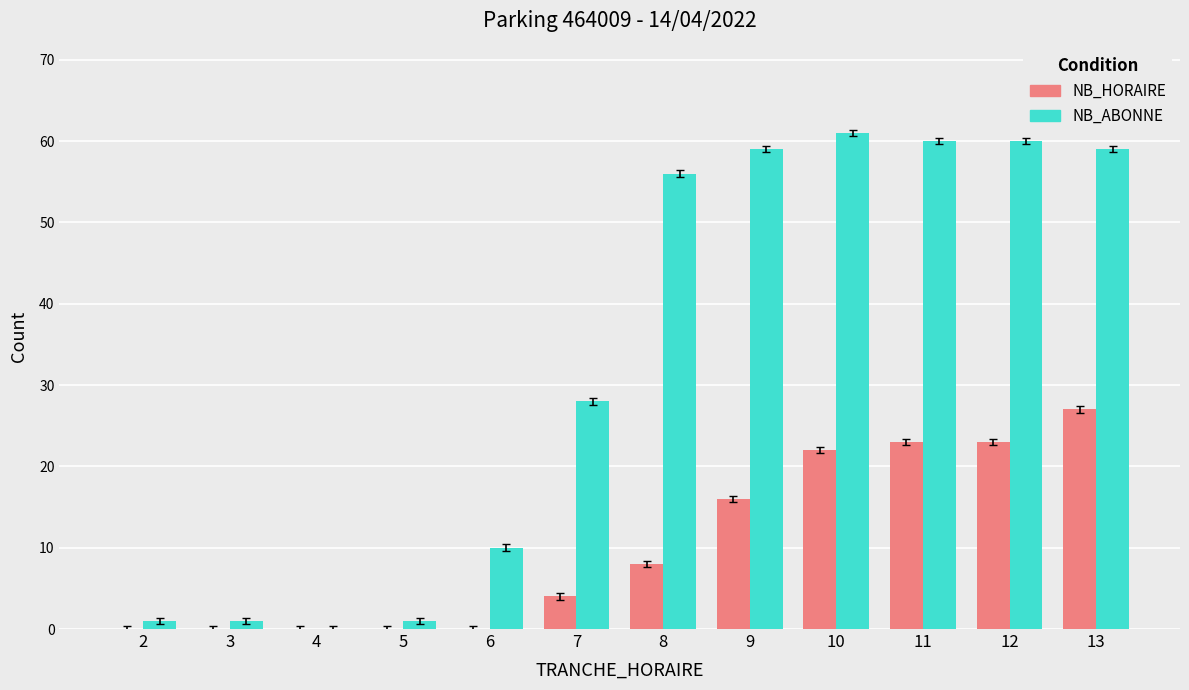

Between 7 and 11, which series saw the biggest shift?

NB_ABONNE